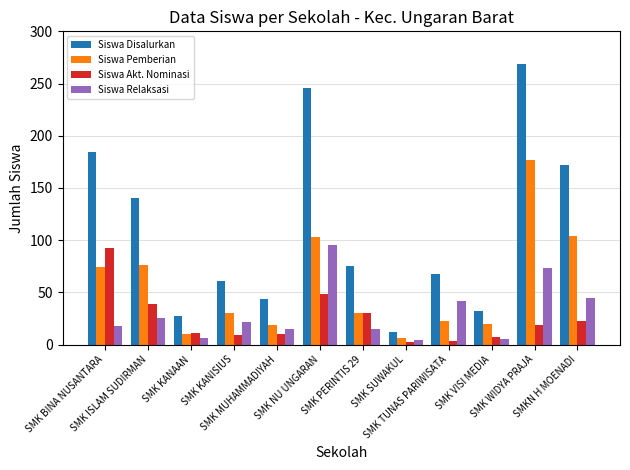

True or false: Siswa Pemberian has a value of 233 at SMK WIDYA PRAJA.

False